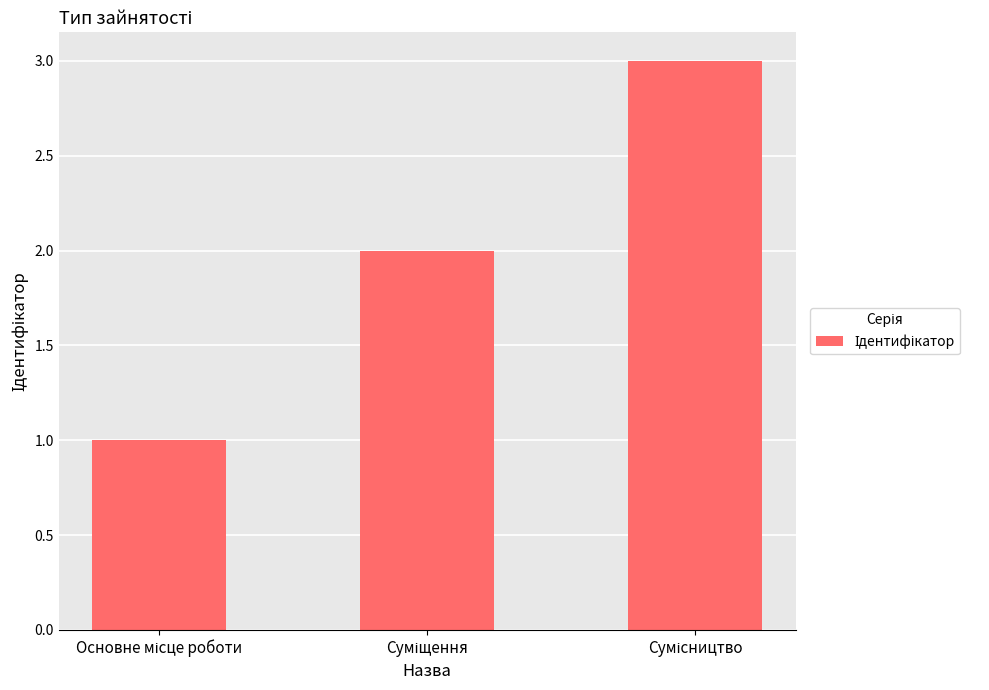

What is the smallest value displayed?

1